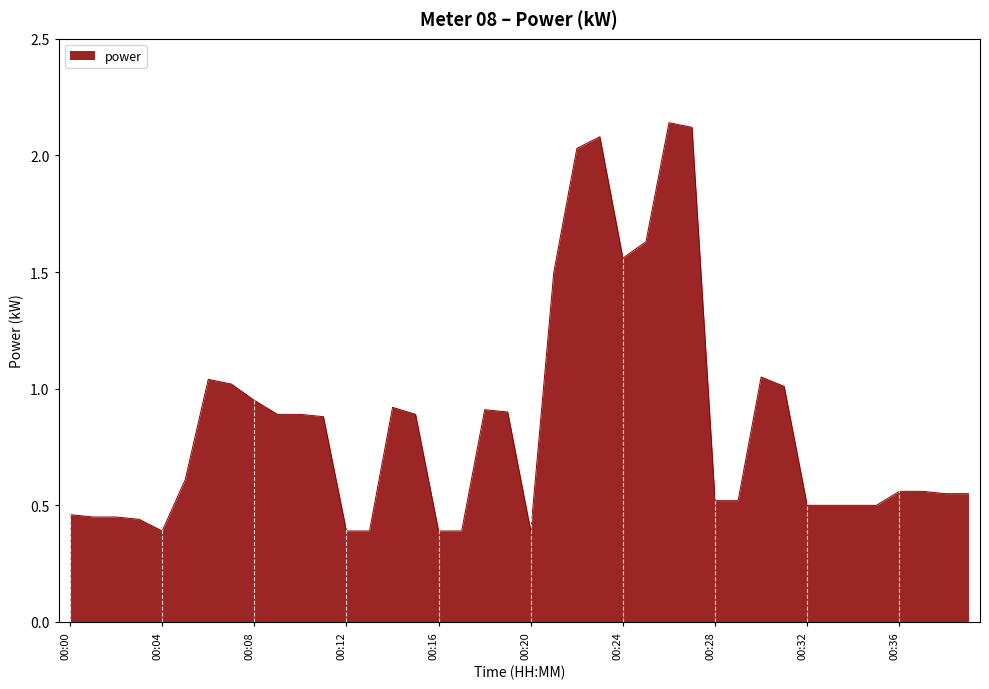

What is the difference between the second highest and minimum values?

1.7